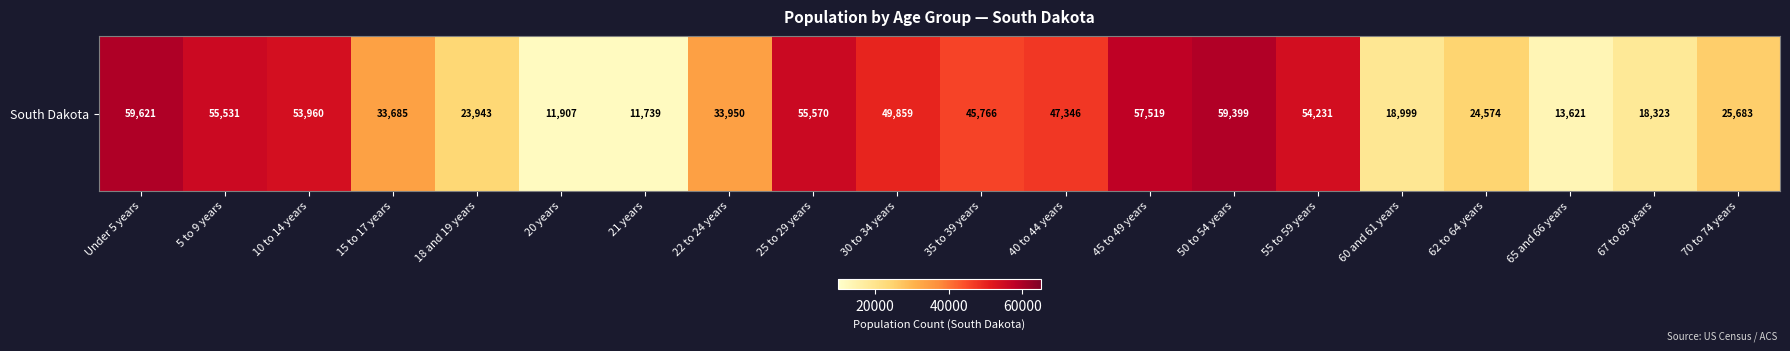

The value at 50 to 54 years is 59399. True or false?

True